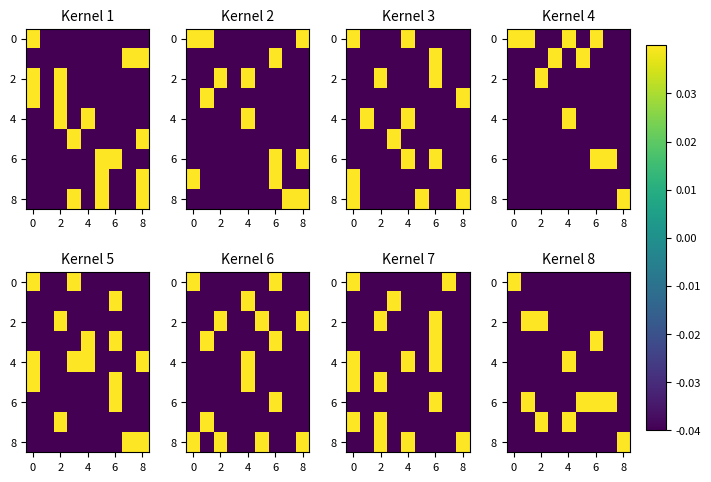

How many categories are shown in the chart?

9